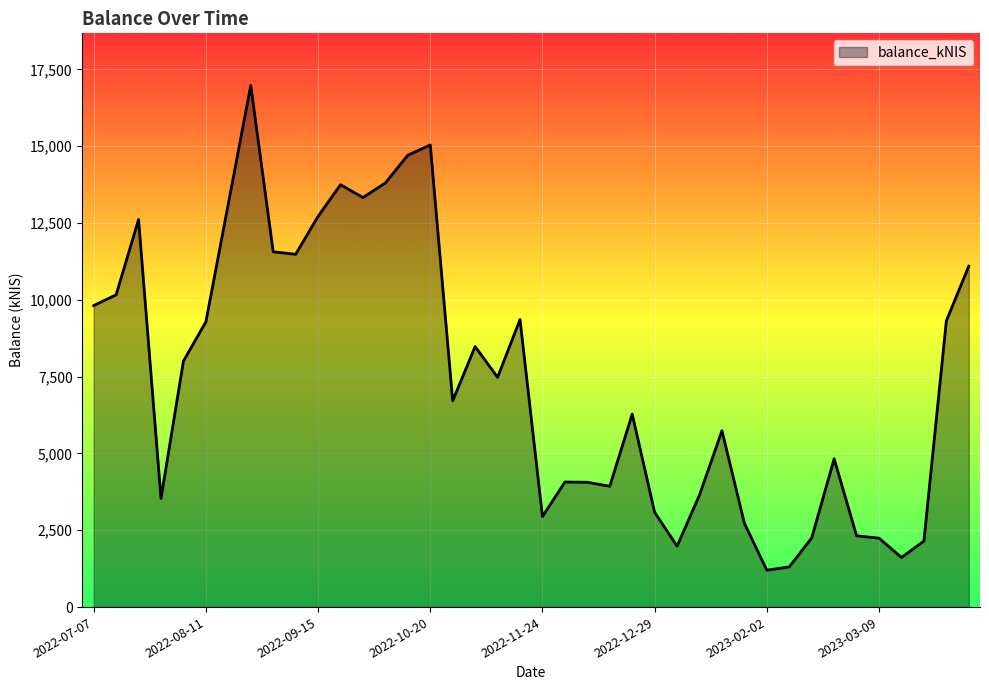

How many lines are shown in the chart?

1